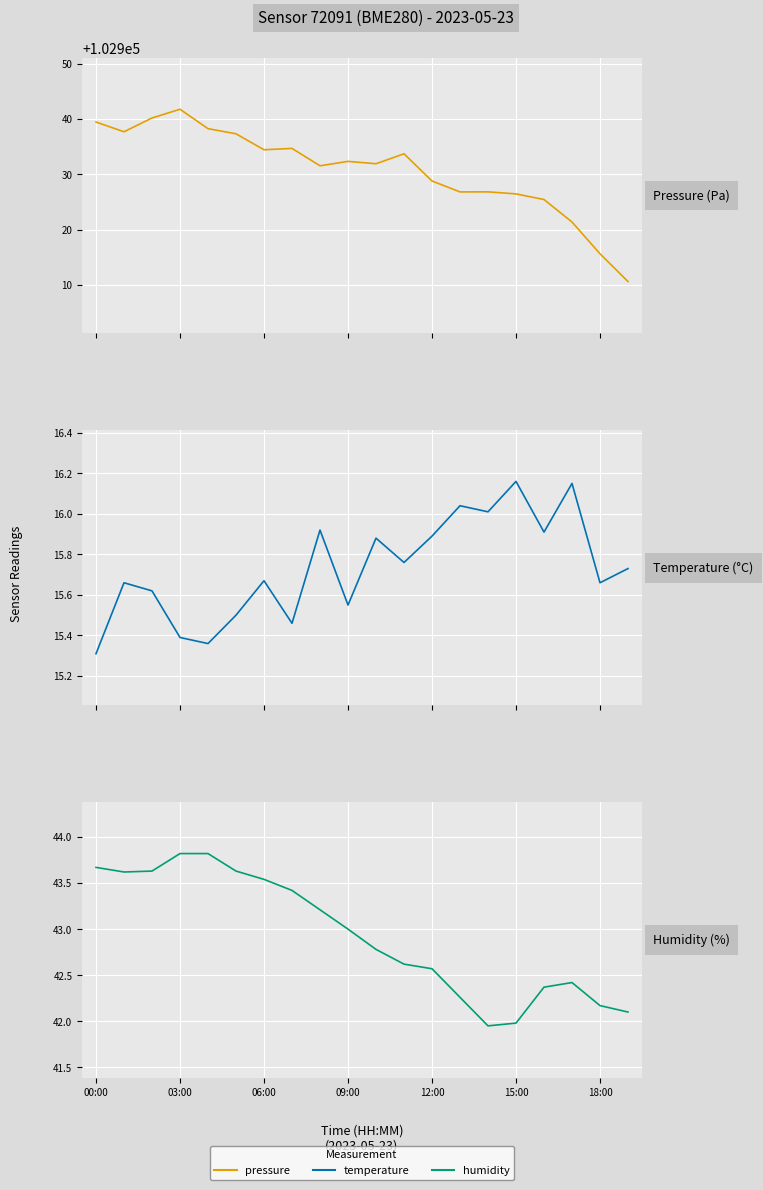

Is the value of temperature at 15 greater than the value of humidity at 10?

No